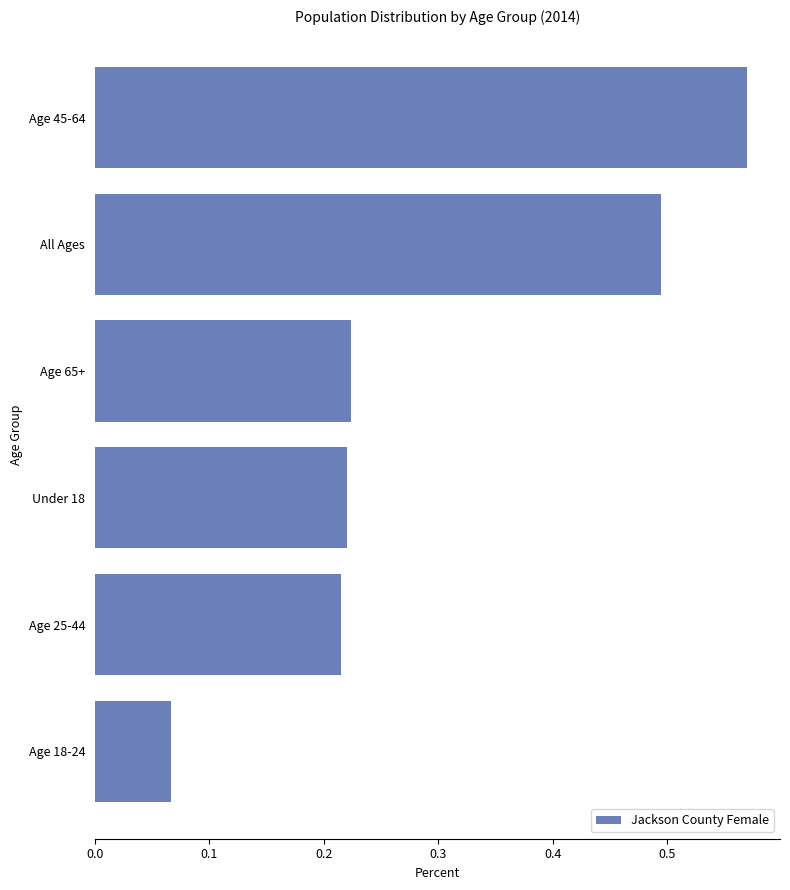

Which has a higher value, Age 45-64 or Under 18?

Age 45-64